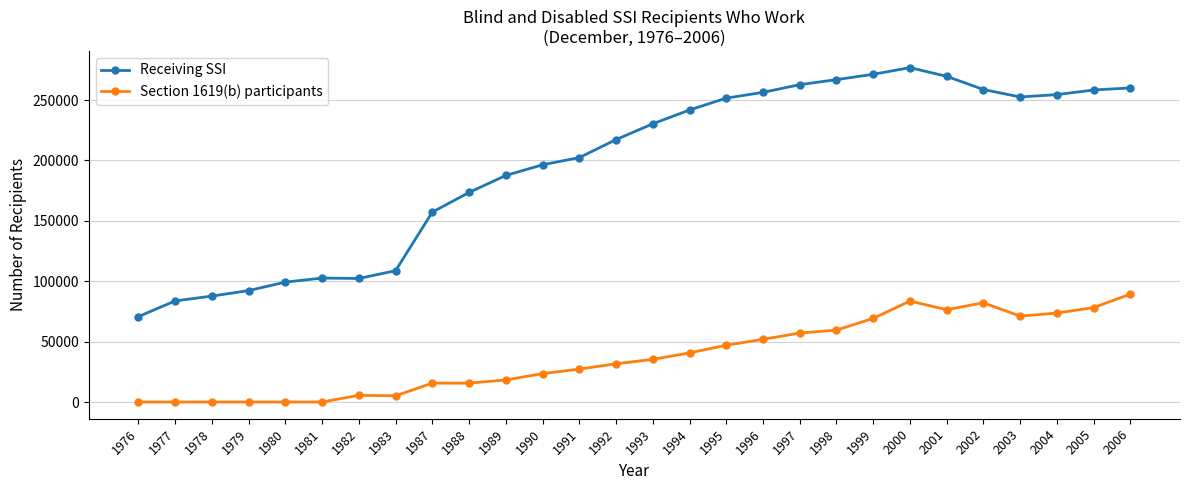

Count the number of data series in this chart.

2